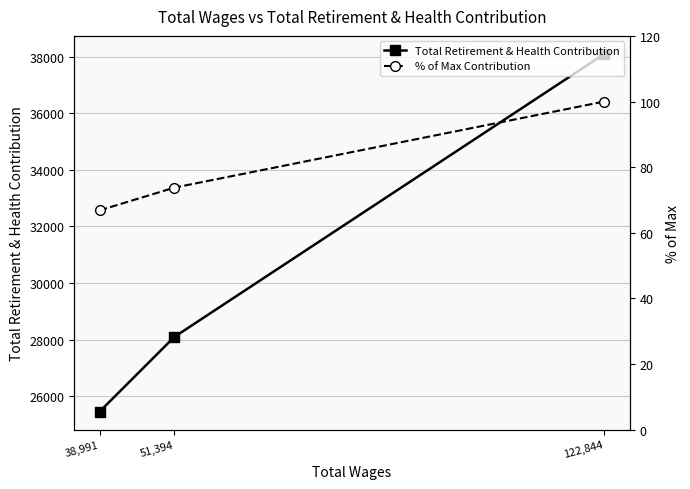

How many categories are shown in the chart?

3